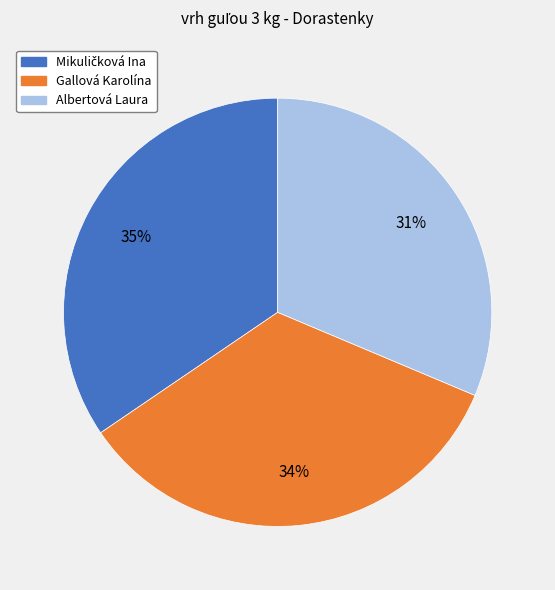

Is it true that Gallová Karolína is 26% of the pie?

False